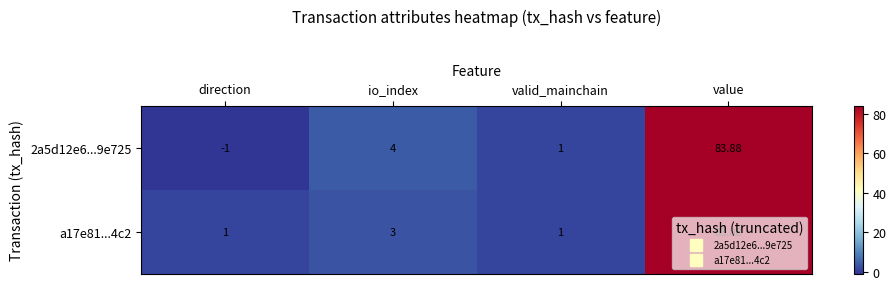

At which category is the sum across all series the highest?

value